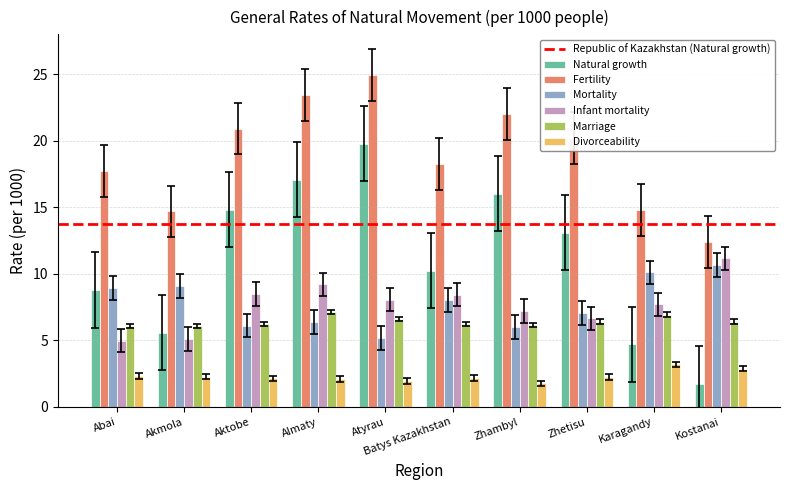

How many data points does each series have?

10